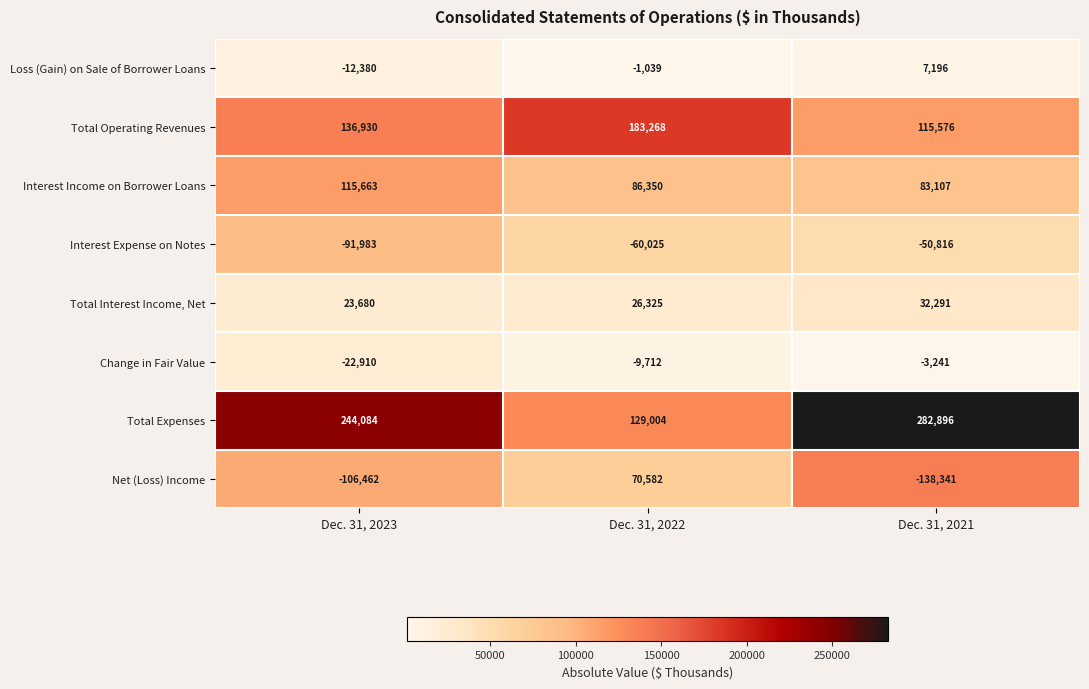

How many data points does each series have?

3